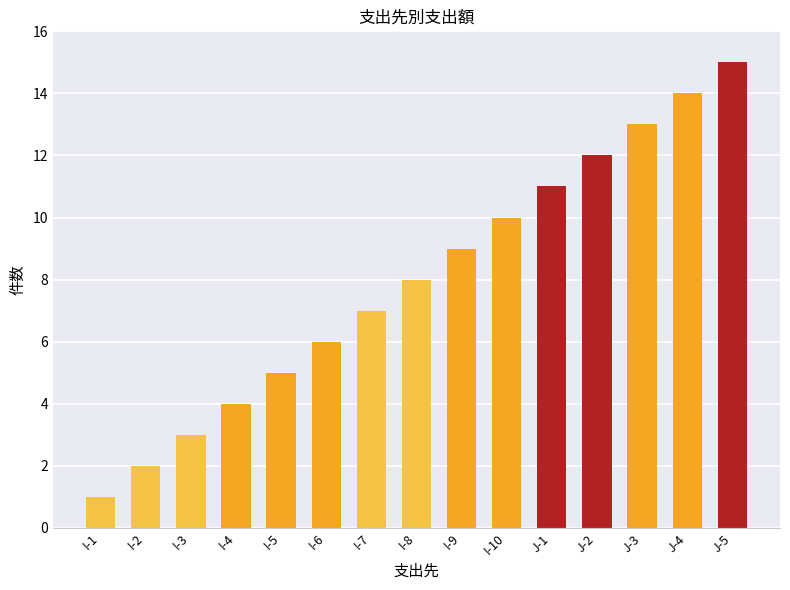

What is the value of the 2nd bar from the left?

2